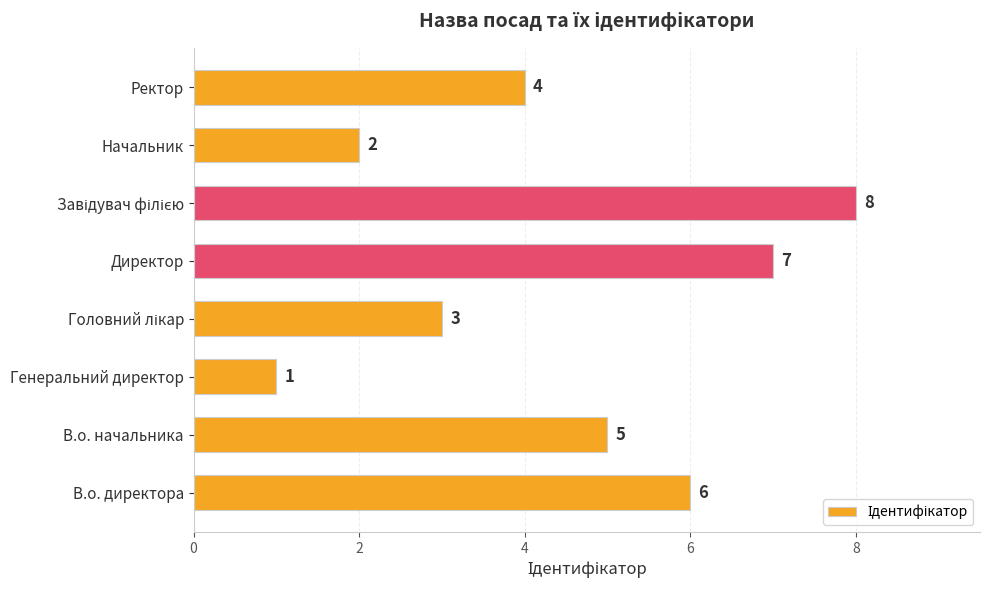

How many values are between 3 and 7?

5